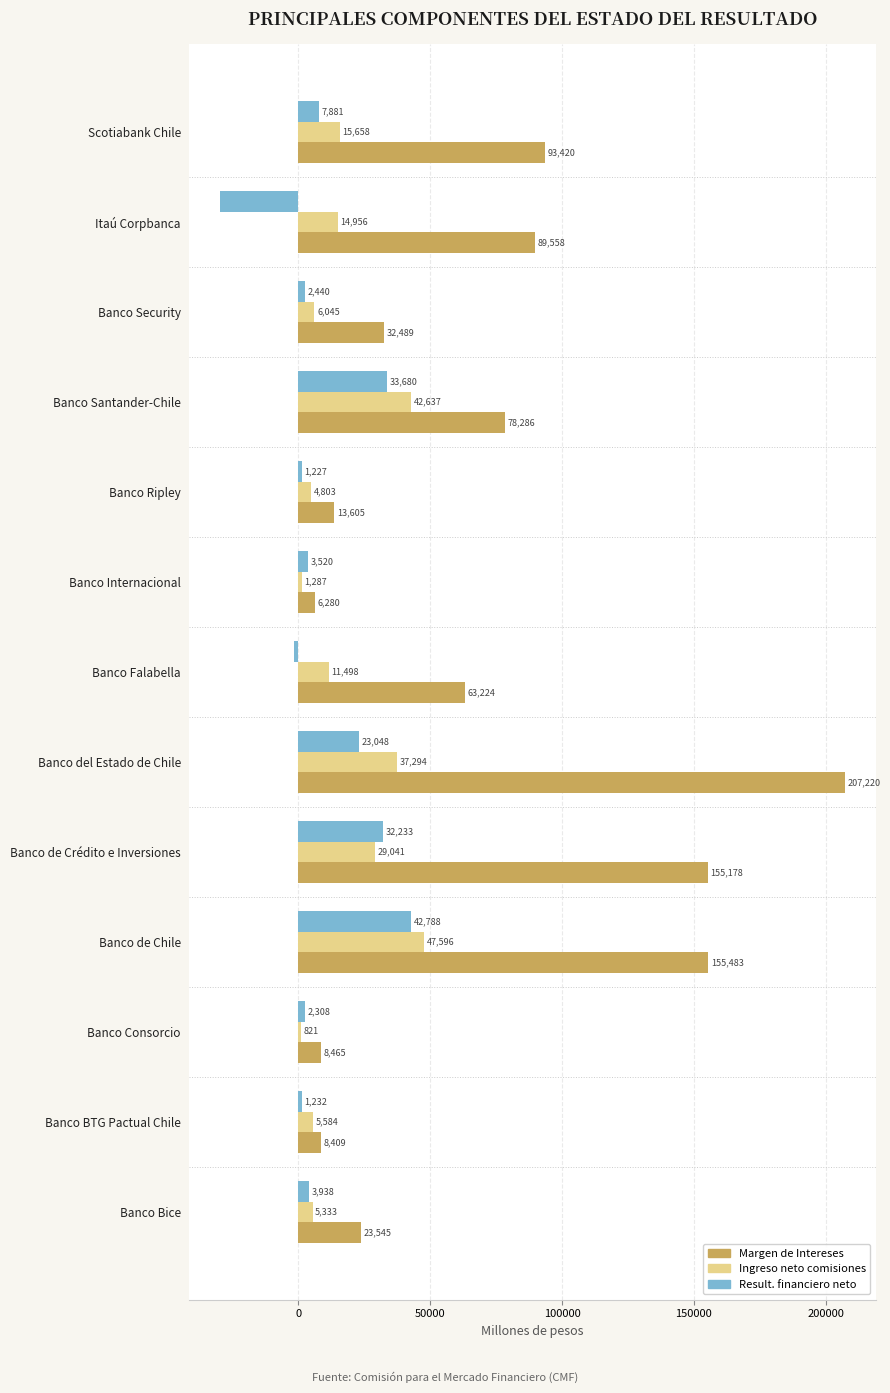

At how many categories does at least one series exceed 97734?

3